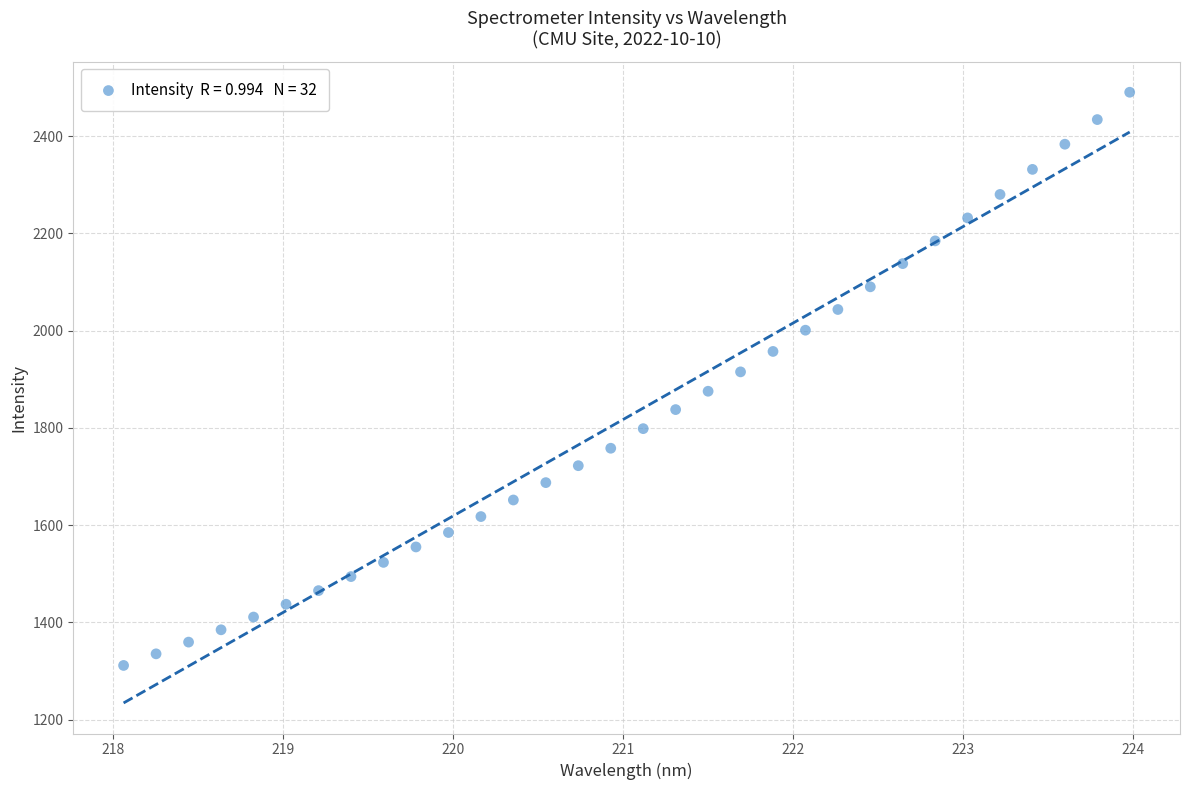

What is the range of Y values (max minus min)?

1178.8